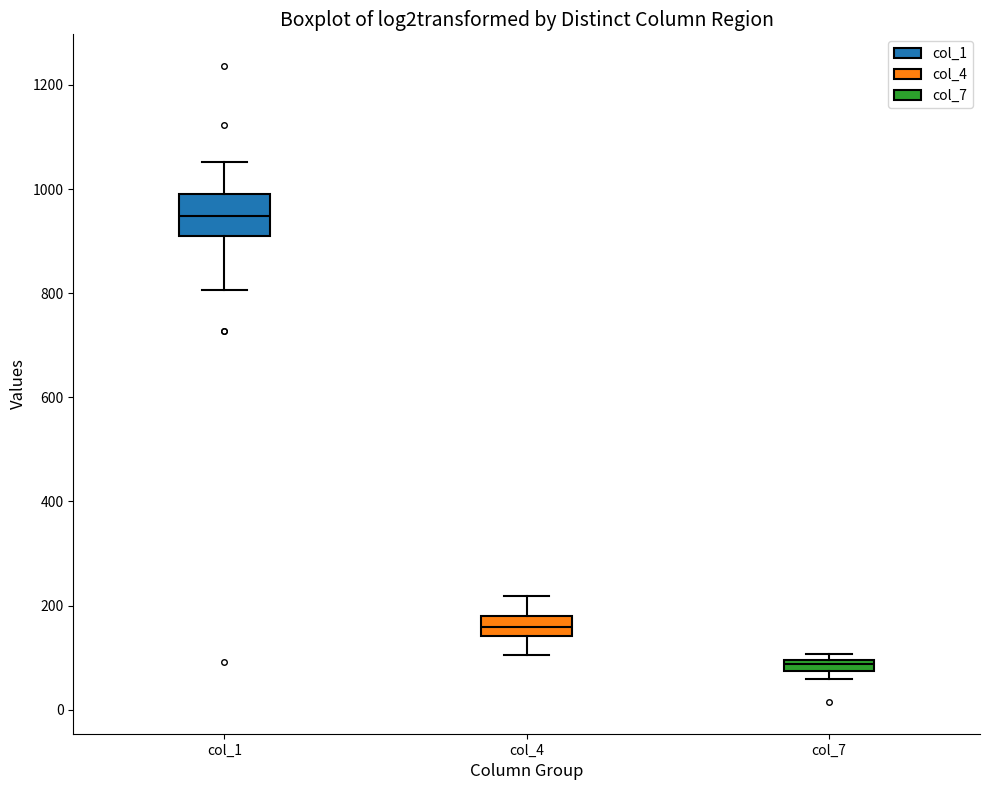

Comparing the boxes themselves (not the whiskers), which one is the tallest?

col_1